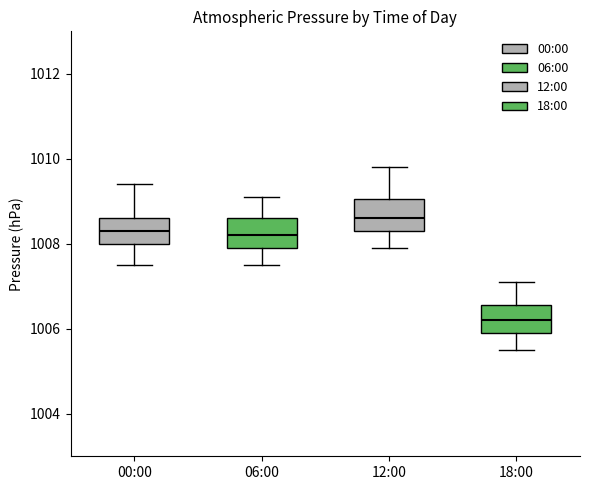

Where is the upper edge of the box for 18:00 on the y-axis? The values are not printed on the chart, so give them approximately, as read against the axis.

1006.6